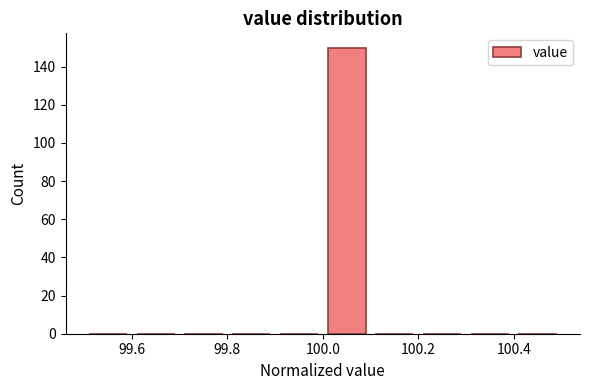

Reading left to right, transcribe this chart: for each bar, give the range it covers on the x-axis and its height. The values are not printed on the chart, so give them approximately, as read against the axis.

99.5 to 99.6: 0
99.6 to 99.7: 0
99.7 to 99.8: 0
99.8 to 99.9: 0
99.9 to 100.0: 0
100.0 to 100.1: 150
100.1 to 100.2: 0
100.2 to 100.3: 0
100.3 to 100.4: 0
100.4 to 100.5: 0